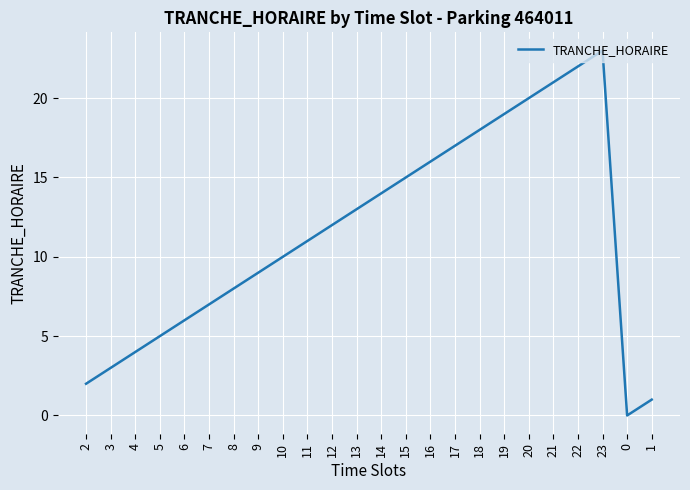

Between 18 and 2, which is larger?

18